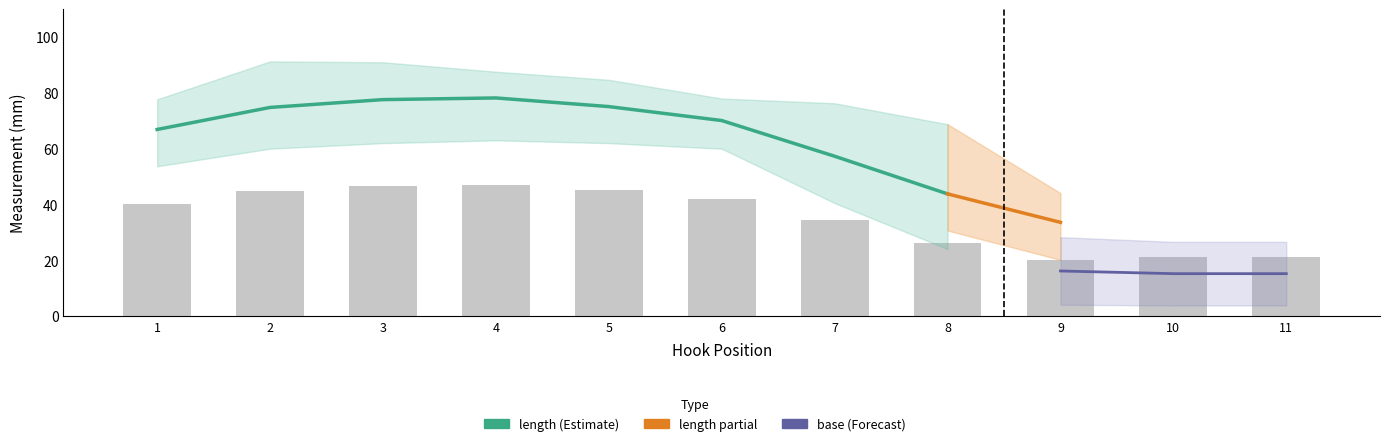

List the labels in order of value, smallest first.

8, 7, 1, 6, 2, 5, 3, 4